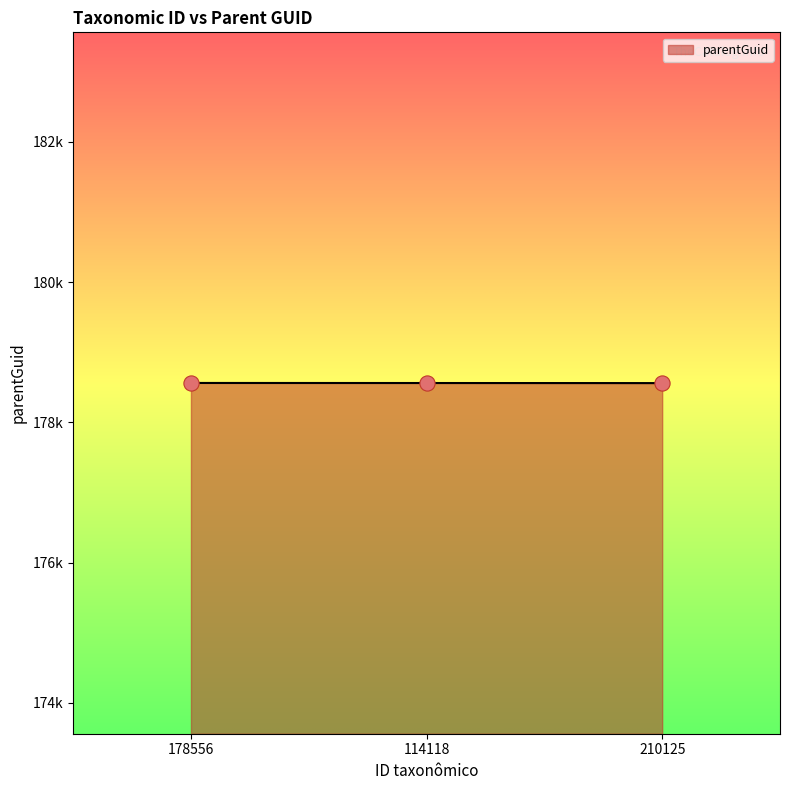

What is the ratio of the value at 114118 to the value at 178556?

1.0